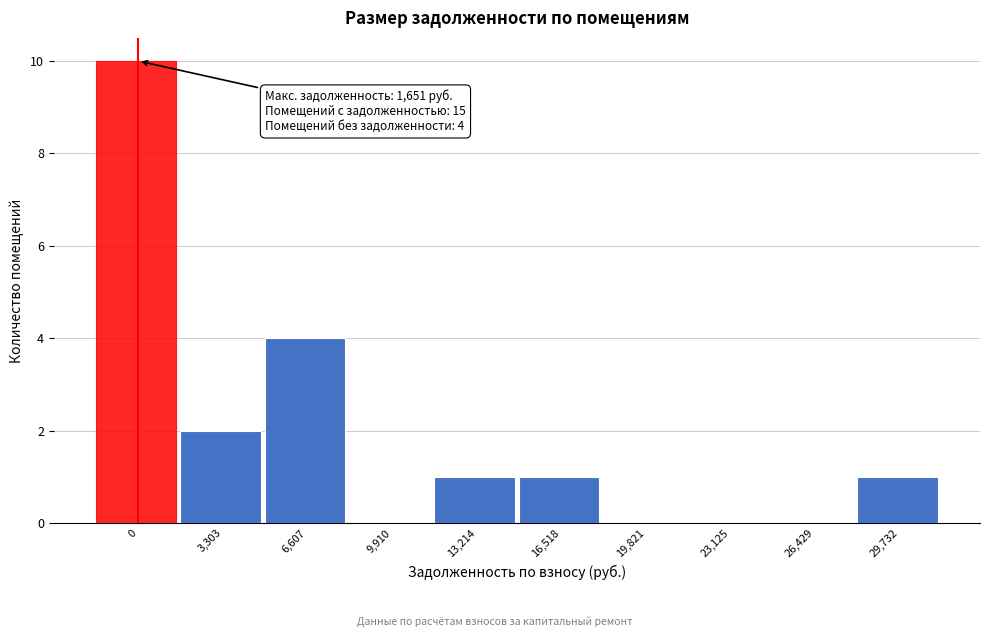

Reading left to right, extract all data points from this chart.

0=10	3,303=2	6,607=4	9,910=0	13,214=1	16,518=1	19,821=0	23,125=0	26,429=0	29,732=1